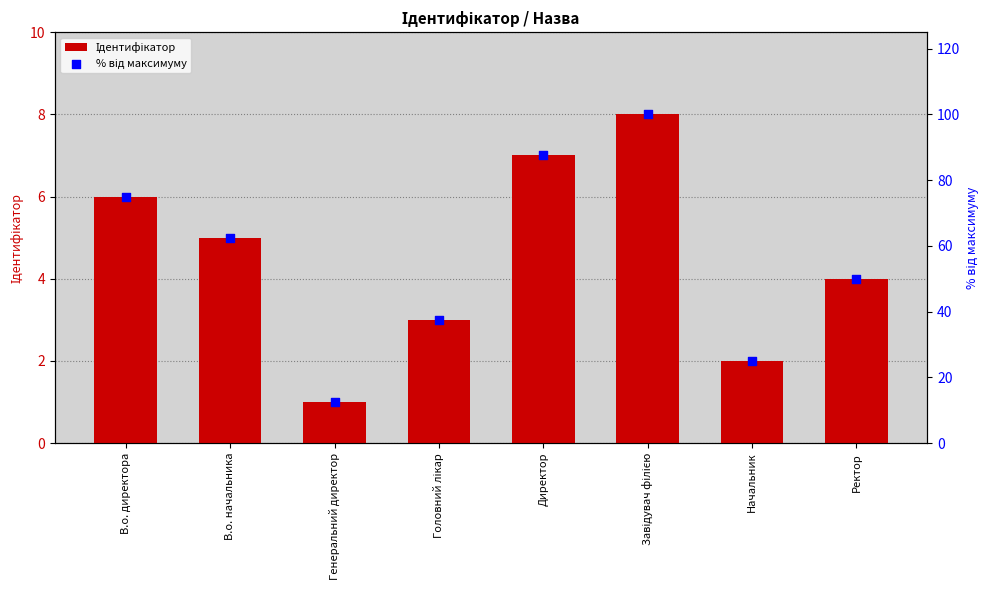

Which series reaches the minimum Y coordinate?

Ідентифікатор